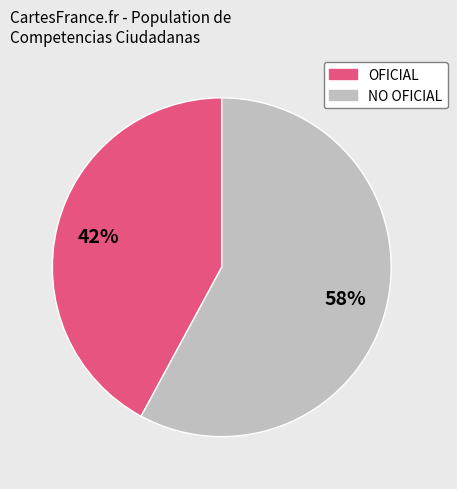

Approximately how many times larger is the value at NO OFICIAL compared to OFICIAL?

1.4